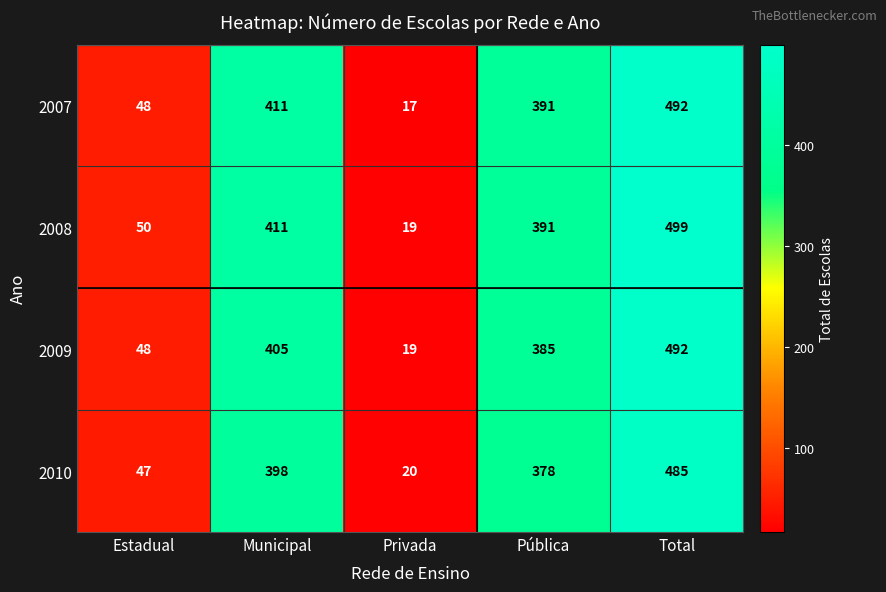

How many distinct data groups are displayed?

4